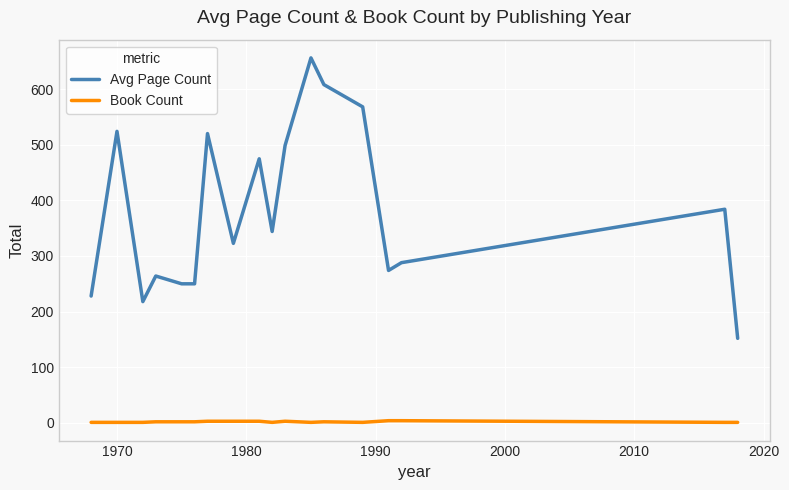

Count the number of data series in this chart.

2